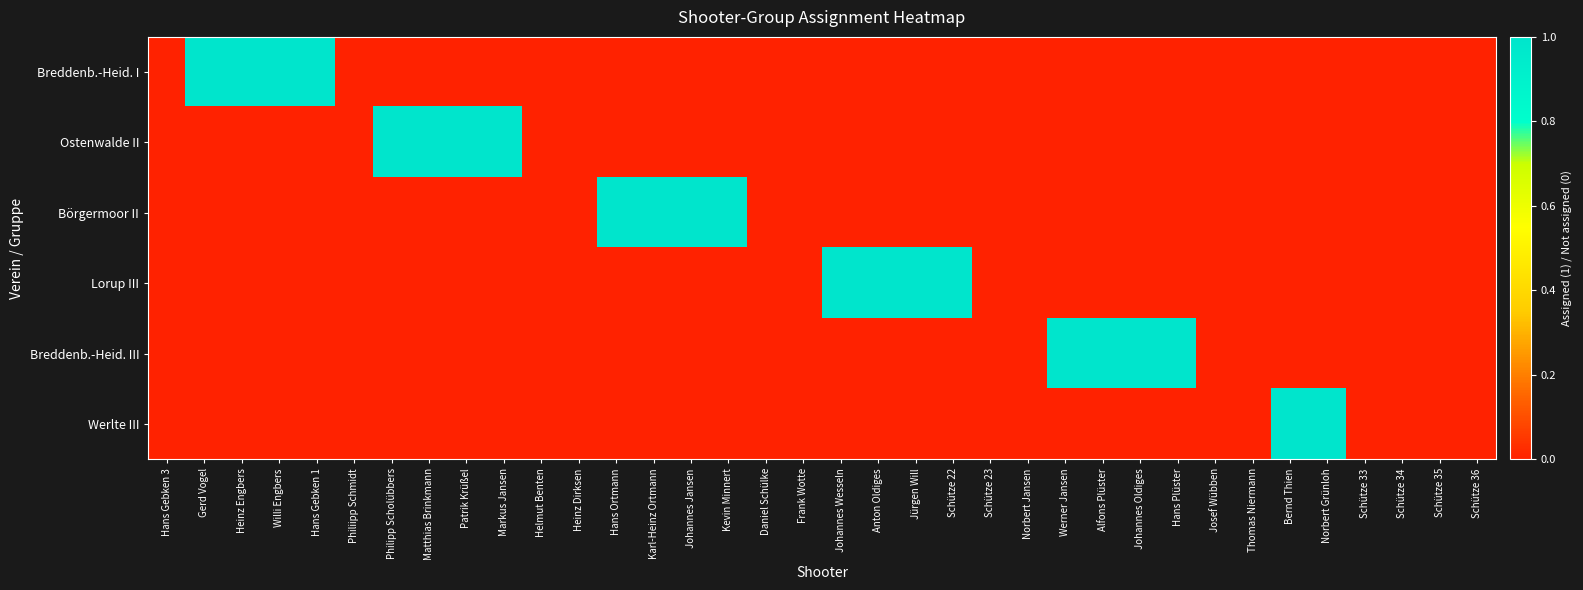

Reading right to left, list all the values displayed in this chart.

Breddenb.-Heid. I: Schütze 36=0	Schütze 35=0	Schütze 34=0	Schütze 33=0	Norbert Grünloh=0	Bernd Thien=0	Thomas Niermann=0	Josef Wübben=0	Hans Plüster=0	Johannes Oldiges=0	Alfons Plüster=0	Werner Jansen=0	Norbert Jansen=0	Schütze 23=0	Schütze 22=0	Jürgen Will=0	Anton Oldiges=0	Johannes Wesseln=0	Frank Wotte=0	Daniel Schülke=0	Kevin Minnert=0	Johannes Jansen=0	Karl-Heinz Ortmann=0	Hans Ortmann=0	Heinz Dirksen=0	Helmut Benten=0	Markus Jansen=0	Patrik Krüßel=0	Matthias Brinkmann=0	Philipp Scholübbers=0	Philiipp Schmidt=0	Hans Gebken 1=1	Willi Engbers=1	Heinz Engbers=1	Gerd Vogel=1	Hans Gebken 3=0
Ostenwalde II: Schütze 36=0	Schütze 35=0	Schütze 34=0	Schütze 33=0	Norbert Grünloh=0	Bernd Thien=0	Thomas Niermann=0	Josef Wübben=0	Hans Plüster=0	Johannes Oldiges=0	Alfons Plüster=0	Werner Jansen=0	Norbert Jansen=0	Schütze 23=0	Schütze 22=0	Jürgen Will=0	Anton Oldiges=0	Johannes Wesseln=0	Frank Wotte=0	Daniel Schülke=0	Kevin Minnert=0	Johannes Jansen=0	Karl-Heinz Ortmann=0	Hans Ortmann=0	Heinz Dirksen=0	Helmut Benten=0	Markus Jansen=1	Patrik Krüßel=1	Matthias Brinkmann=1	Philipp Scholübbers=1	Philiipp Schmidt=0	Hans Gebken 1=0	Willi Engbers=0	Heinz Engbers=0	Gerd Vogel=0	Hans Gebken 3=0
Börgermoor II: Schütze 36=0	Schütze 35=0	Schütze 34=0	Schütze 33=0	Norbert Grünloh=0	Bernd Thien=0	Thomas Niermann=0	Josef Wübben=0	Hans Plüster=0	Johannes Oldiges=0	Alfons Plüster=0	Werner Jansen=0	Norbert Jansen=0	Schütze 23=0	Schütze 22=0	Jürgen Will=0	Anton Oldiges=0	Johannes Wesseln=0	Frank Wotte=0	Daniel Schülke=0	Kevin Minnert=1	Johannes Jansen=1	Karl-Heinz Ortmann=1	Hans Ortmann=1	Heinz Dirksen=0	Helmut Benten=0	Markus Jansen=0	Patrik Krüßel=0	Matthias Brinkmann=0	Philipp Scholübbers=0	Philiipp Schmidt=0	Hans Gebken 1=0	Willi Engbers=0	Heinz Engbers=0	Gerd Vogel=0	Hans Gebken 3=0
Lorup III: Schütze 36=0	Schütze 35=0	Schütze 34=0	Schütze 33=0	Norbert Grünloh=0	Bernd Thien=0	Thomas Niermann=0	Josef Wübben=0	Hans Plüster=0	Johannes Oldiges=0	Alfons Plüster=0	Werner Jansen=0	Norbert Jansen=0	Schütze 23=0	Schütze 22=1	Jürgen Will=1	Anton Oldiges=1	Johannes Wesseln=1	Frank Wotte=0	Daniel Schülke=0	Kevin Minnert=0	Johannes Jansen=0	Karl-Heinz Ortmann=0	Hans Ortmann=0	Heinz Dirksen=0	Helmut Benten=0	Markus Jansen=0	Patrik Krüßel=0	Matthias Brinkmann=0	Philipp Scholübbers=0	Philiipp Schmidt=0	Hans Gebken 1=0	Willi Engbers=0	Heinz Engbers=0	Gerd Vogel=0	Hans Gebken 3=0
Breddenb.-Heid. III: Schütze 36=0	Schütze 35=0	Schütze 34=0	Schütze 33=0	Norbert Grünloh=0	Bernd Thien=0	Thomas Niermann=0	Josef Wübben=0	Hans Plüster=1	Johannes Oldiges=1	Alfons Plüster=1	Werner Jansen=1	Norbert Jansen=0	Schütze 23=0	Schütze 22=0	Jürgen Will=0	Anton Oldiges=0	Johannes Wesseln=0	Frank Wotte=0	Daniel Schülke=0	Kevin Minnert=0	Johannes Jansen=0	Karl-Heinz Ortmann=0	Hans Ortmann=0	Heinz Dirksen=0	Helmut Benten=0	Markus Jansen=0	Patrik Krüßel=0	Matthias Brinkmann=0	Philipp Scholübbers=0	Philiipp Schmidt=0	Hans Gebken 1=0	Willi Engbers=0	Heinz Engbers=0	Gerd Vogel=0	Hans Gebken 3=0
Werlte III: Schütze 36=0	Schütze 35=0	Schütze 34=0	Schütze 33=0	Norbert Grünloh=1	Bernd Thien=1	Thomas Niermann=0	Josef Wübben=0	Hans Plüster=0	Johannes Oldiges=0	Alfons Plüster=0	Werner Jansen=0	Norbert Jansen=0	Schütze 23=0	Schütze 22=0	Jürgen Will=0	Anton Oldiges=0	Johannes Wesseln=0	Frank Wotte=0	Daniel Schülke=0	Kevin Minnert=0	Johannes Jansen=0	Karl-Heinz Ortmann=0	Hans Ortmann=0	Heinz Dirksen=0	Helmut Benten=0	Markus Jansen=0	Patrik Krüßel=0	Matthias Brinkmann=0	Philipp Scholübbers=0	Philiipp Schmidt=0	Hans Gebken 1=0	Willi Engbers=0	Heinz Engbers=0	Gerd Vogel=0	Hans Gebken 3=0